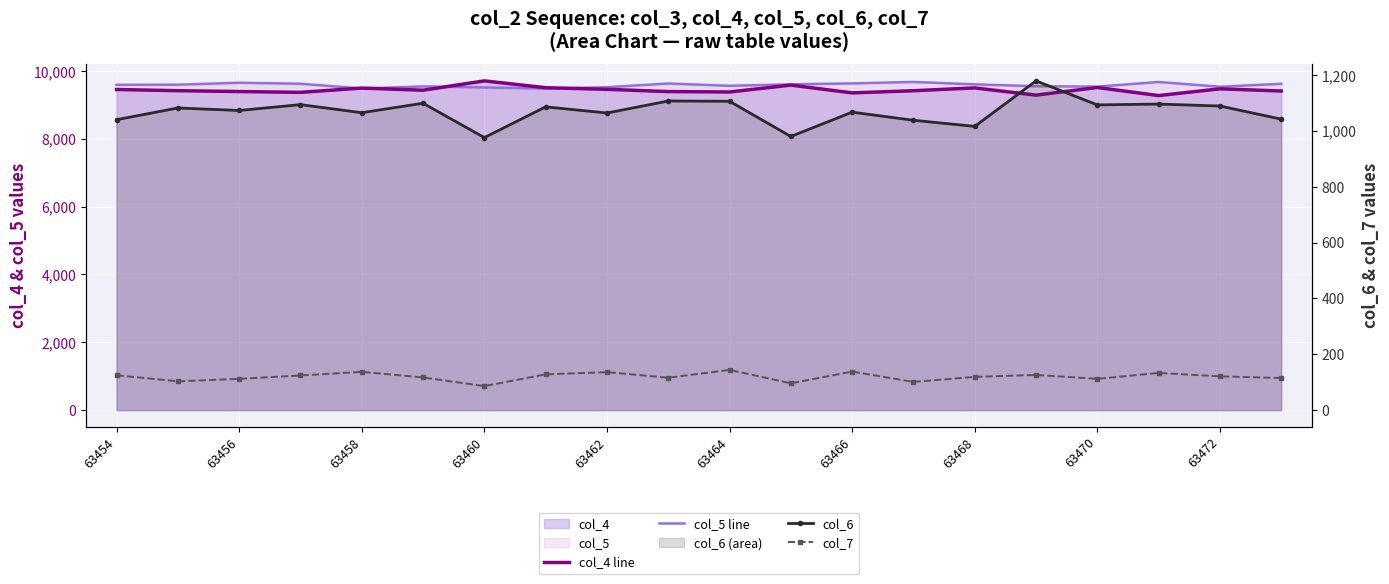

How many values in the col_4 line series are below 9430?

10